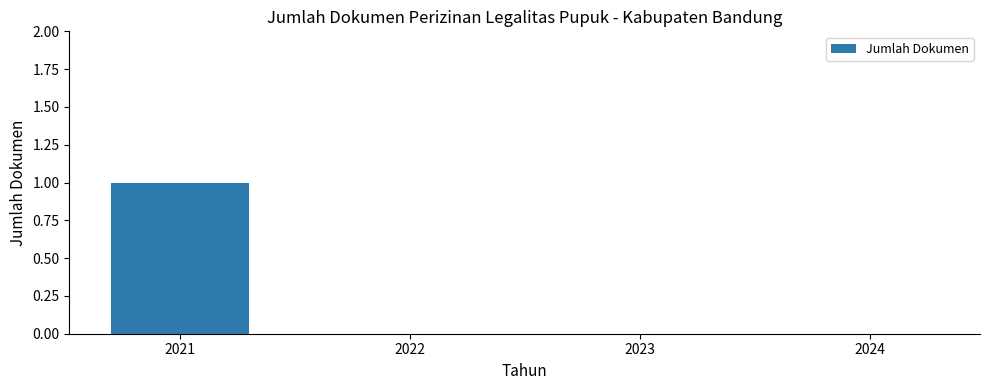

How many values are between 0 and 1?

4